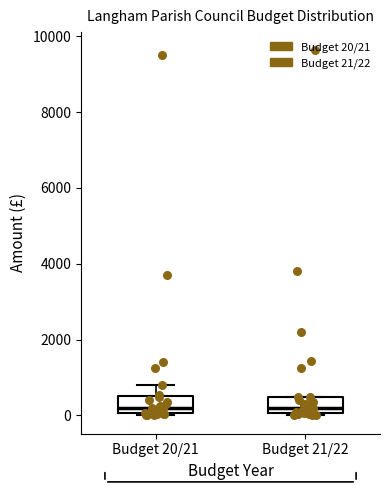

Reading left to right, transcribe this box plot: for each box, give where its median line is, the range the box spans, and where its two whiskers end, as read against the y-axis. The values are not printed on the chart, so give them approximately, as read against the axis.

Budget 20/21: median 200, box 0 to 600, whiskers 0 to 800
Budget 21/22: median 200, box 0 to 600, whiskers 0 to 600